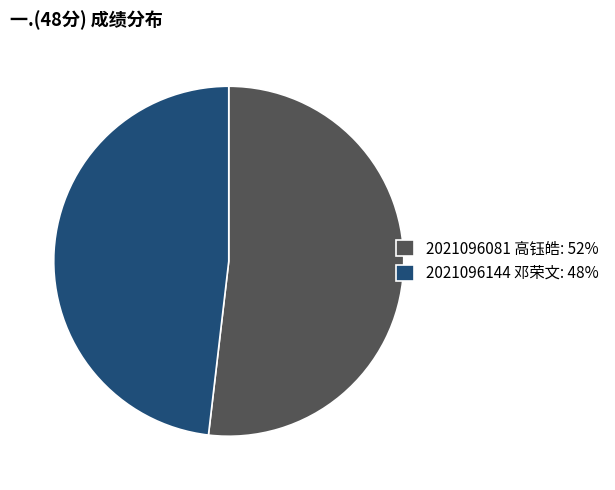

Which category has the biggest portion of the pie?

2021096081 高钰皓